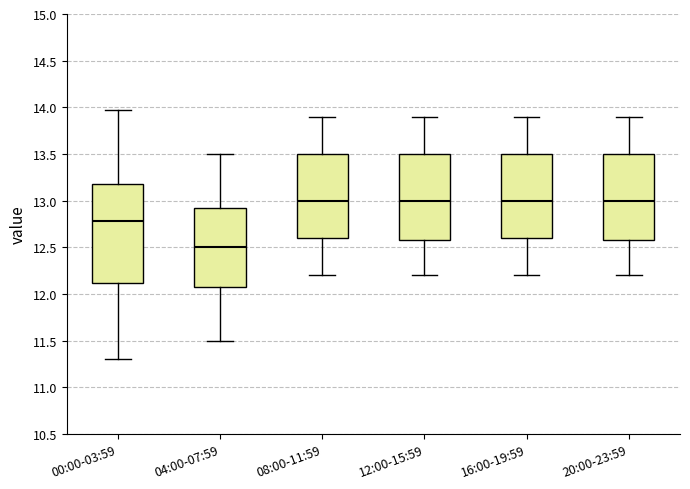

Comparing the boxes themselves (not the whiskers), which one is the tallest?

00:00-03:59